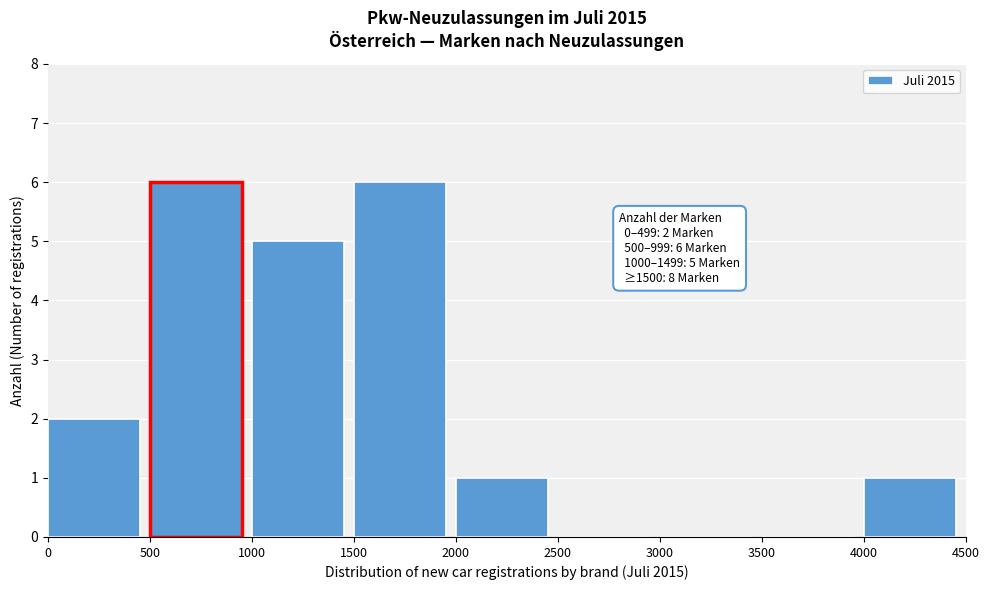

Reading right to left, what are all the values shown in this chart?

4000=1	3500=0	3000=0	2500=0	2000=1	1500=6	1000=5	500=6	0=2